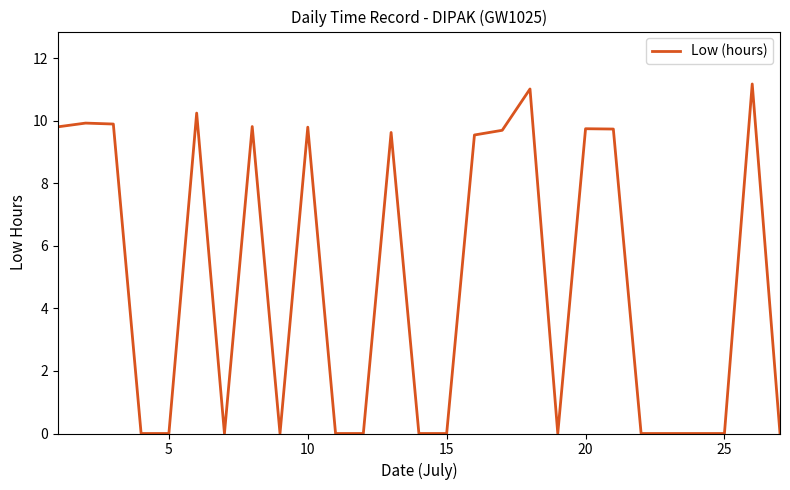

What is the average value?

4.8